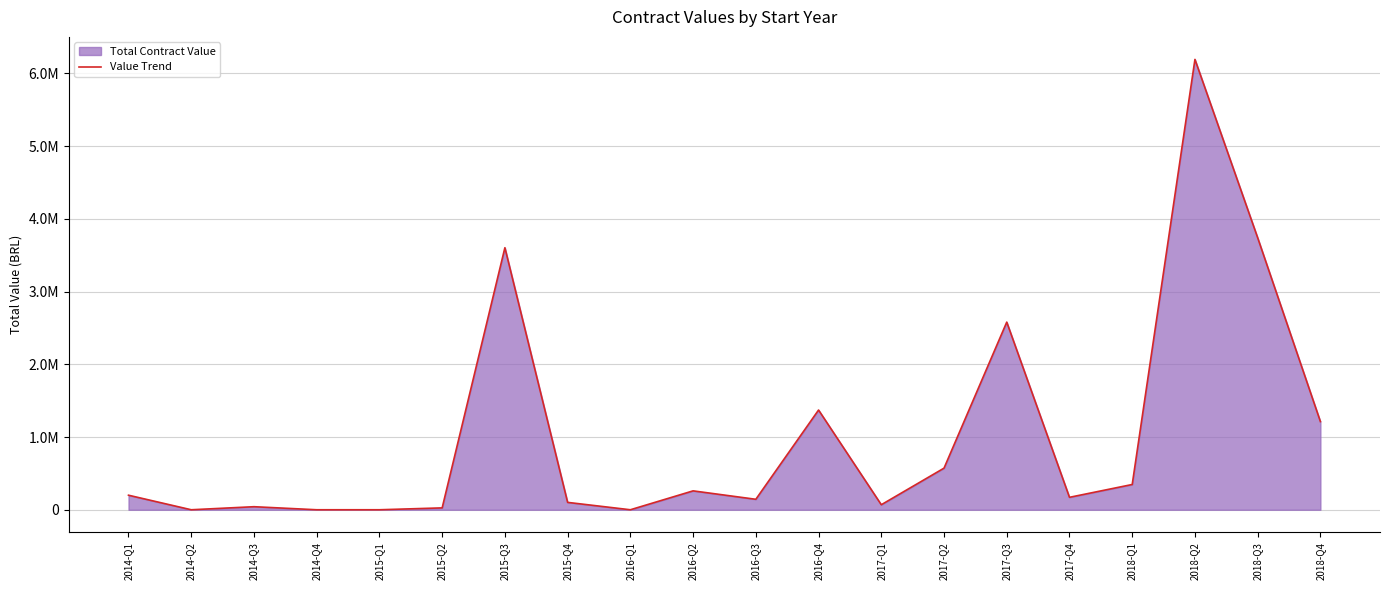

What is the value of the 1st point from the left?

200000.0